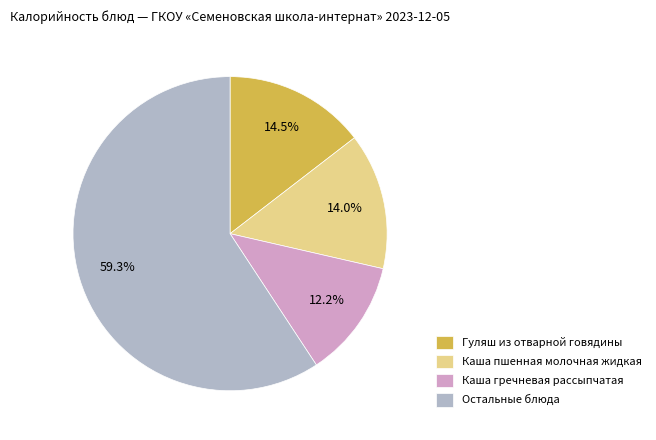

Between Каша пшенная молочная жидкая and Каша гречневая рассыпчатая, which is larger?

Каша пшенная молочная жидкая